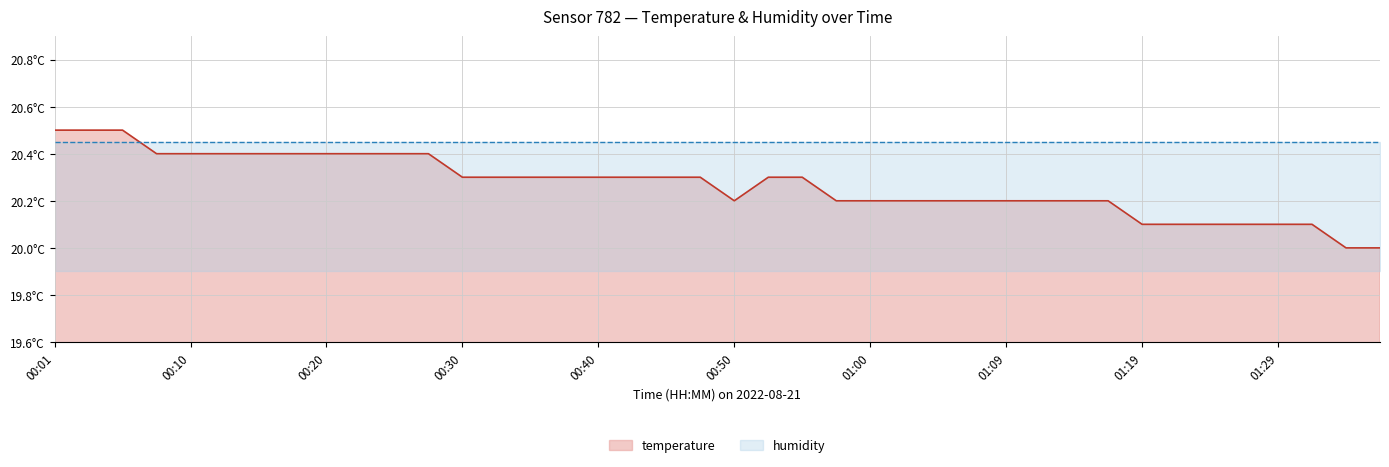

What is the smallest value displayed?

20.0